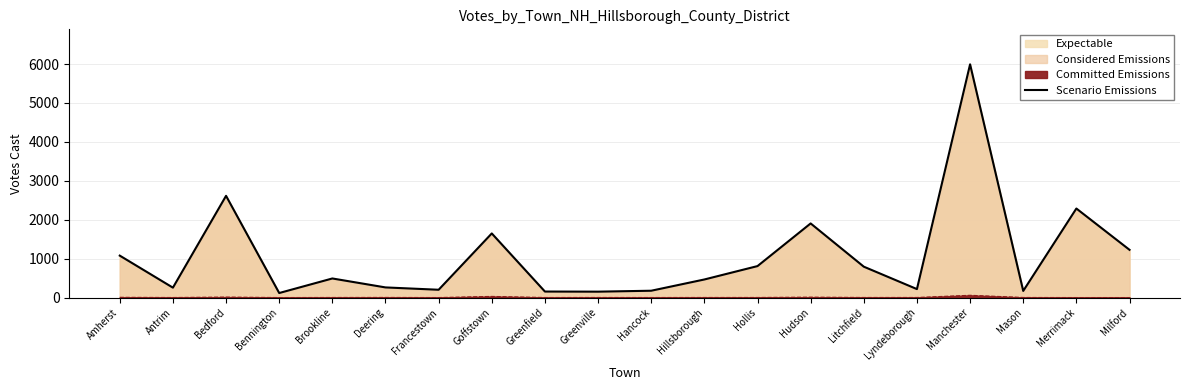

Approximately how many times larger is the value at Antrim compared to Greenville?

1.7